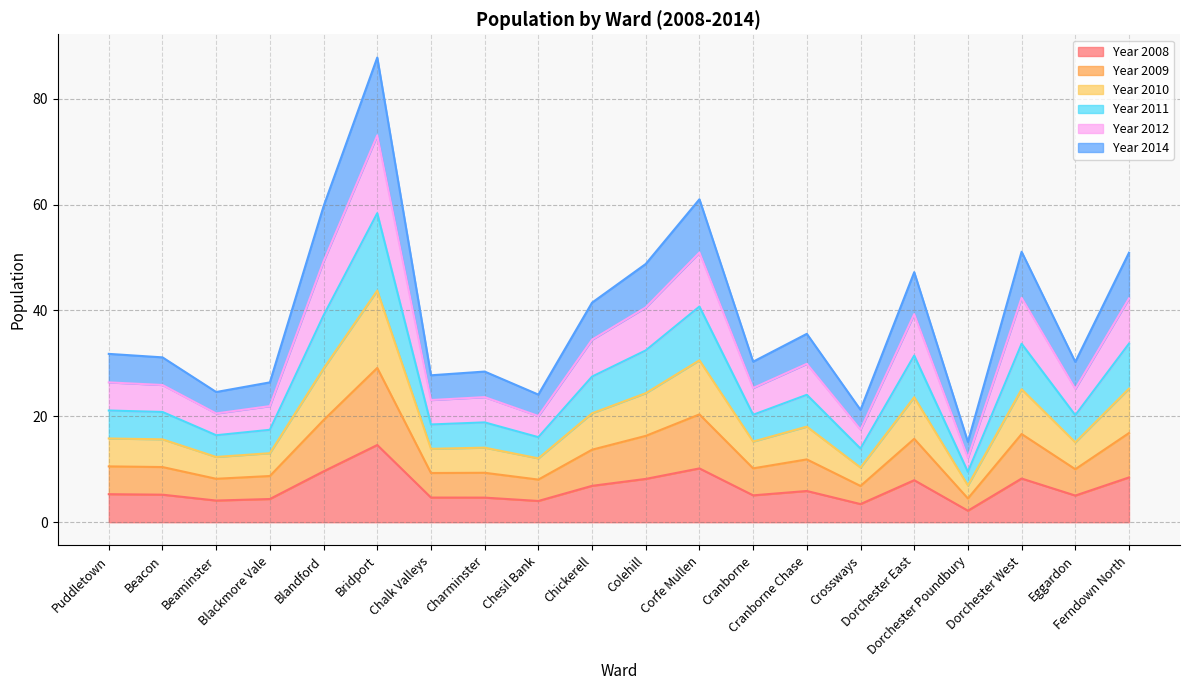

Rank the series by their maximum value, from lowest to highest.

Year 2008, Year 2014, Year 2009, Year 2010, Year 2012, Year 2011